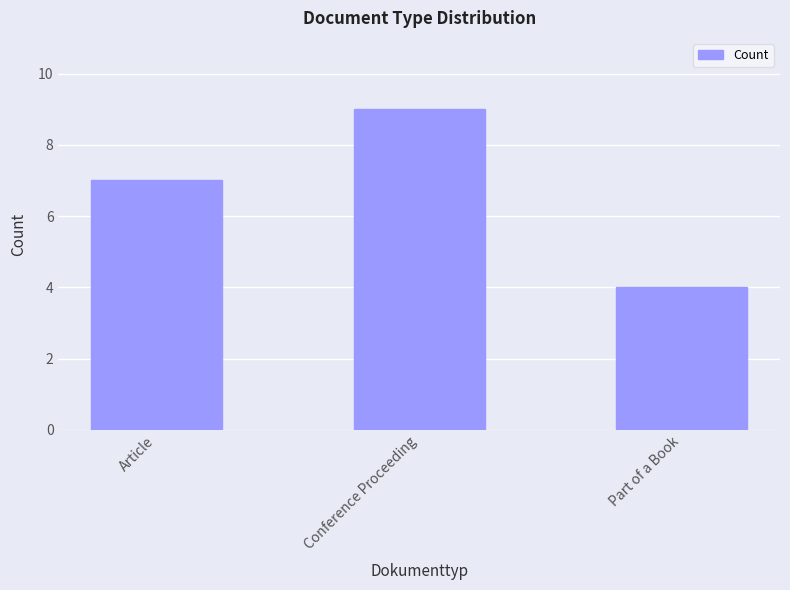

List the labels in order of value, smallest first.

Part of a Book, Article, Conference Proceeding